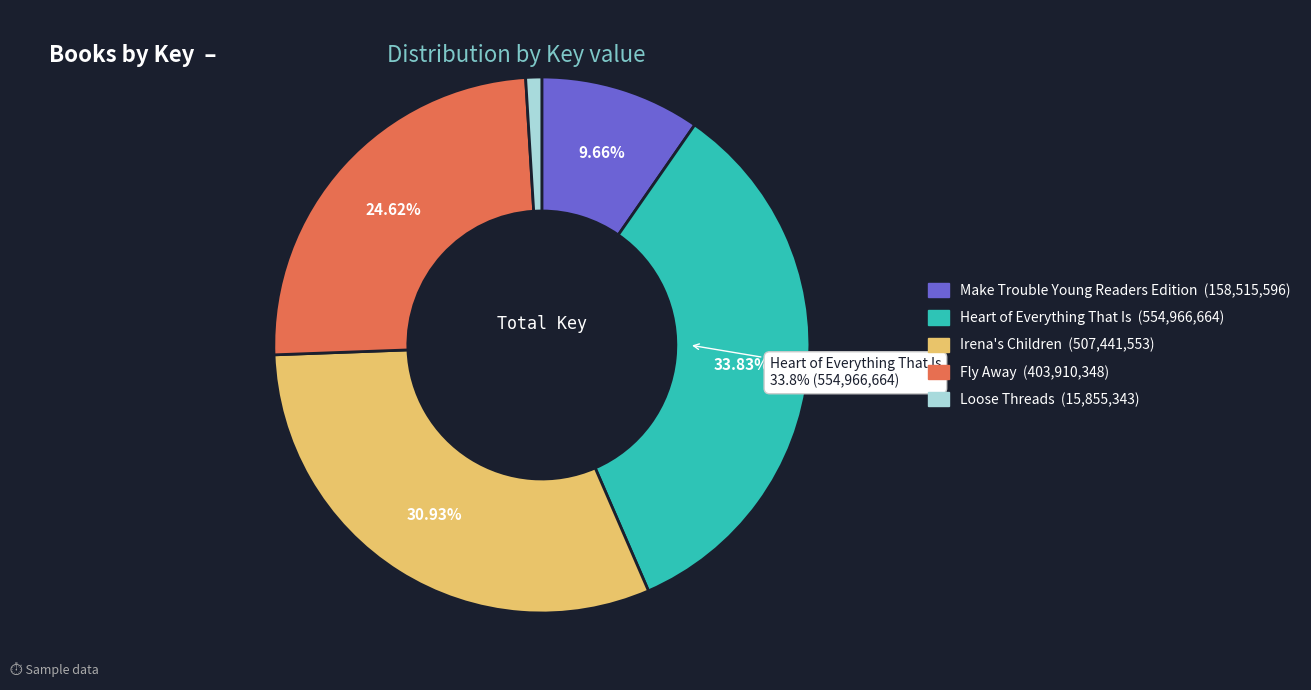

Is there any slice that represents more than half of the pie?

No